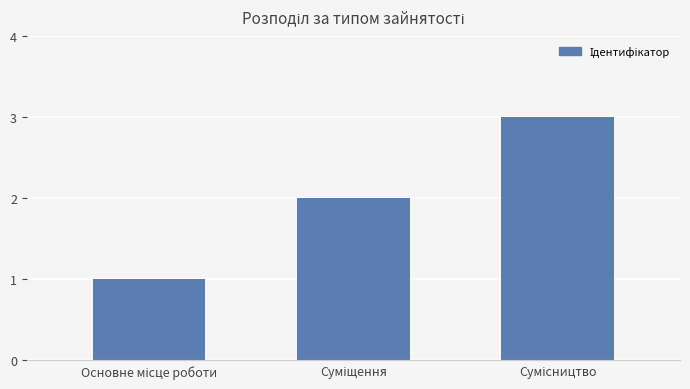

What is the sum of all values?

6